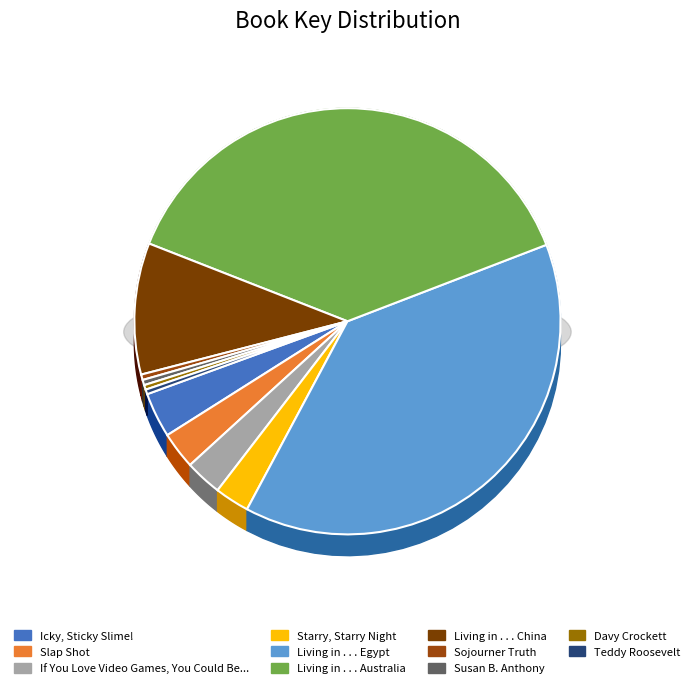

True or false: Teddy Roosevelt accounts for 0% of the total.

True